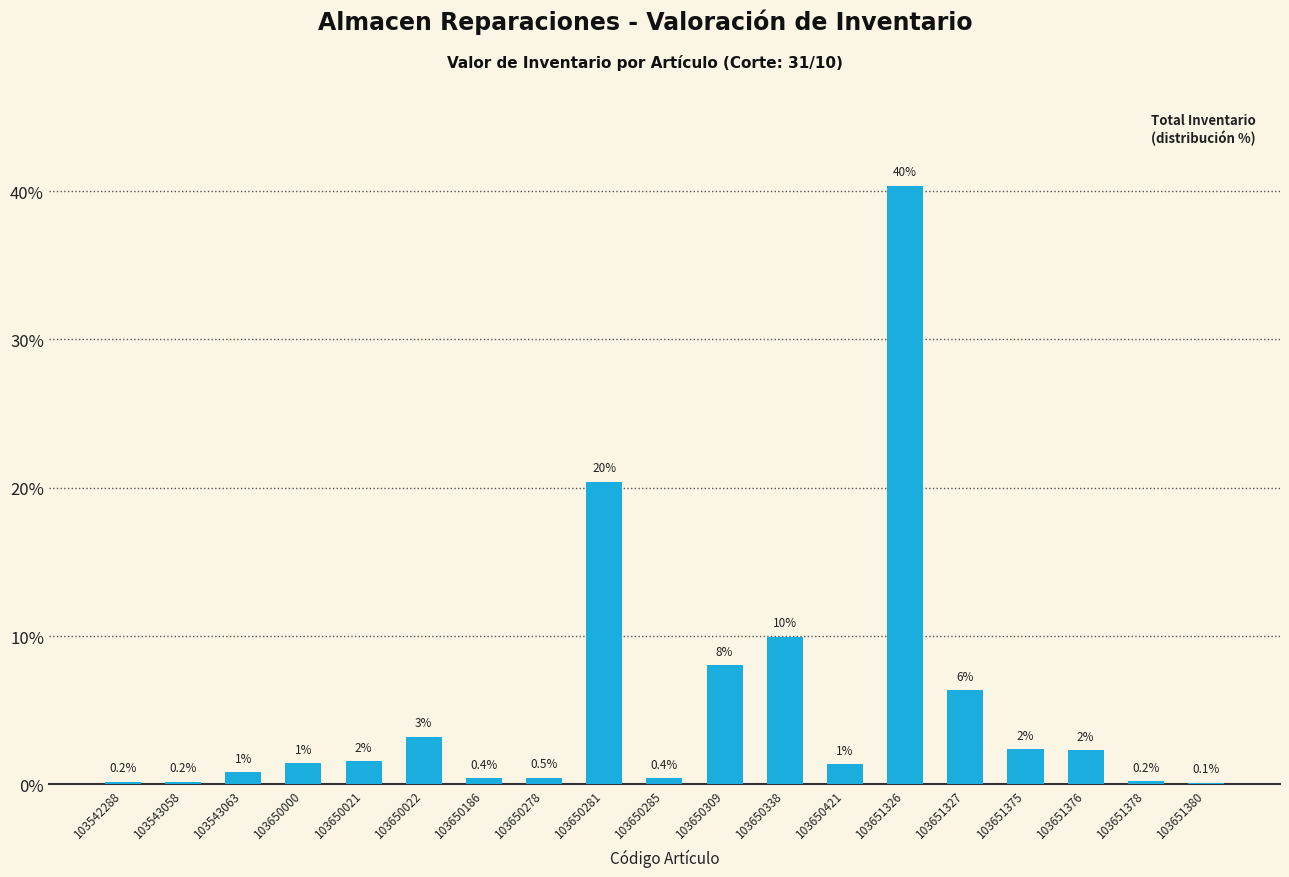

Reading left to right, what are all the values shown in this chart?

103542288=0.2	103543058=0.2	103543063=0.8	103650000=1.4	103650021=1.6	103650022=3.2	103650186=0.4	103650278=0.5	103650281=20.4	103650285=0.4	103650309=8.0	103650338=9.9	103650421=1.4	103651326=40.4	103651327=6.3	103651375=2.4	103651376=2.3	103651378=0.2	103651380=0.1